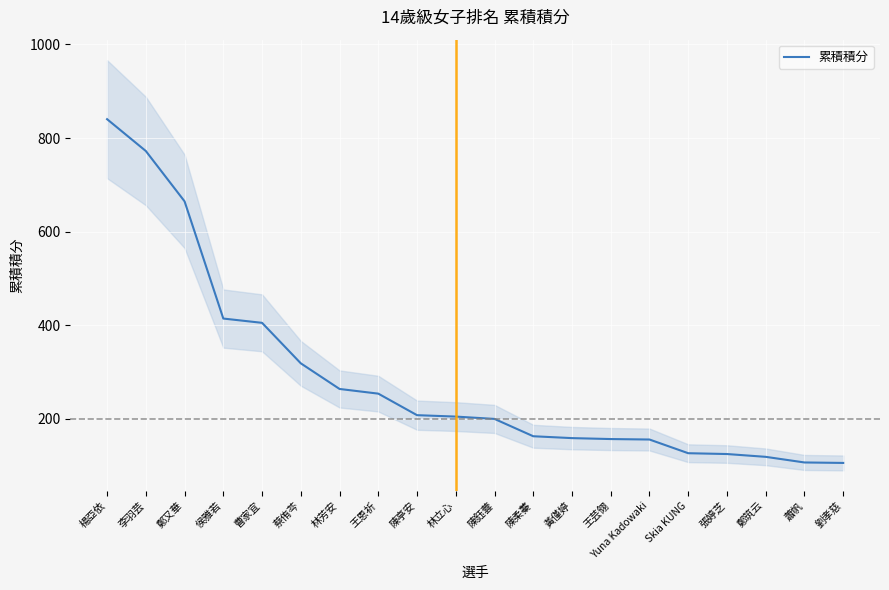

What is the smallest value displayed?

106.0